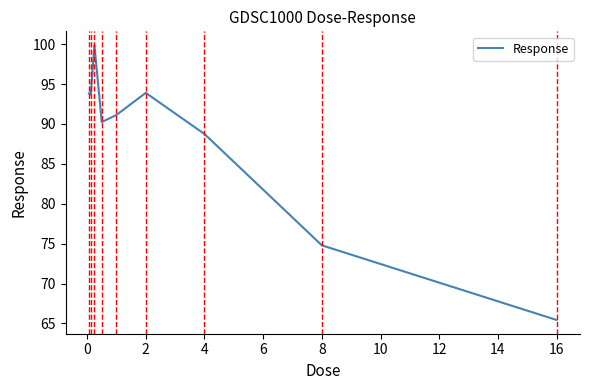

What is the maximum value shown in the chart?

99.9